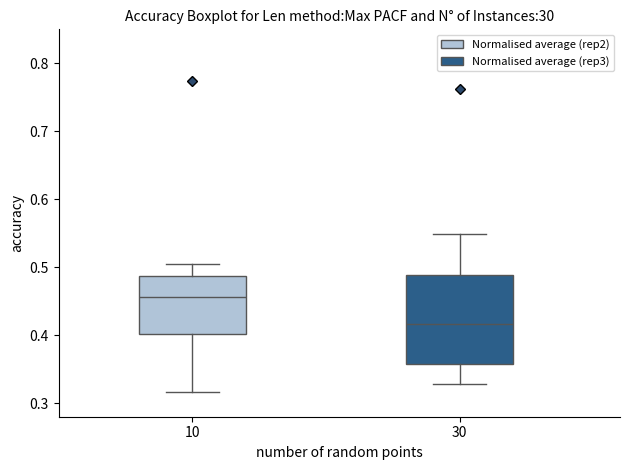

Comparing the boxes themselves (not the whiskers), which one is the tallest?

30